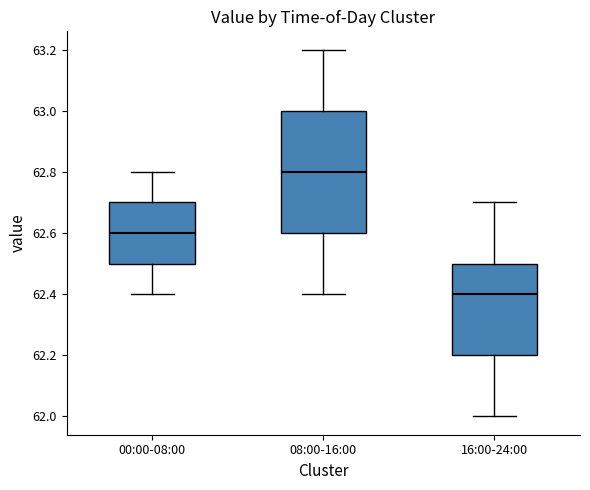

Which box is the tallest, from its lower edge to its upper edge?

08:00-16:00